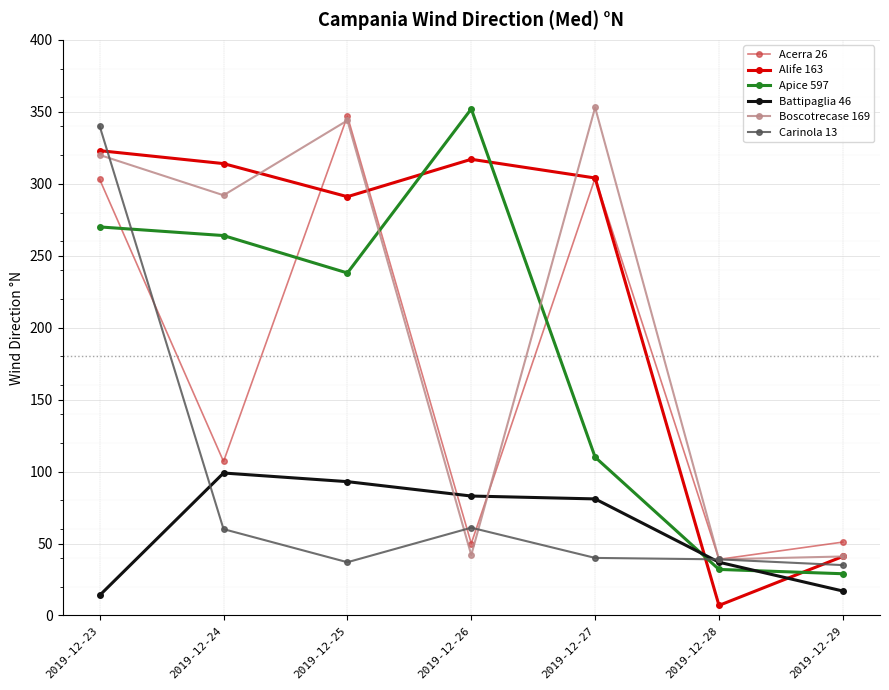

Which series has the largest range (max minus min)?

Apice 597